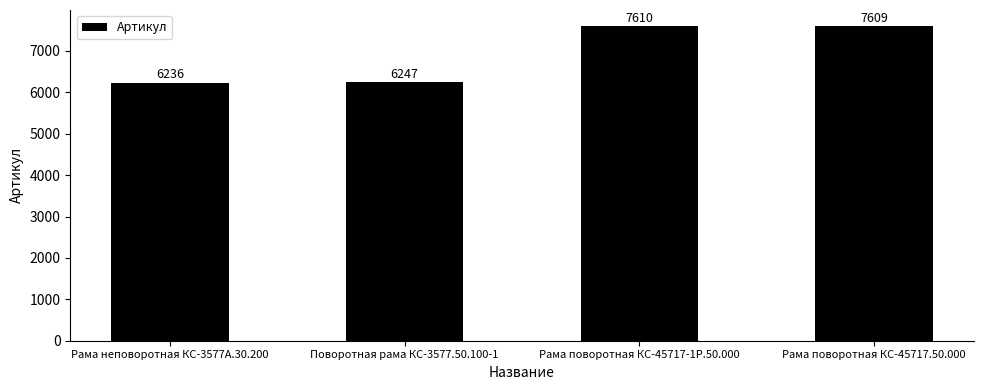

What is the average value?

6926